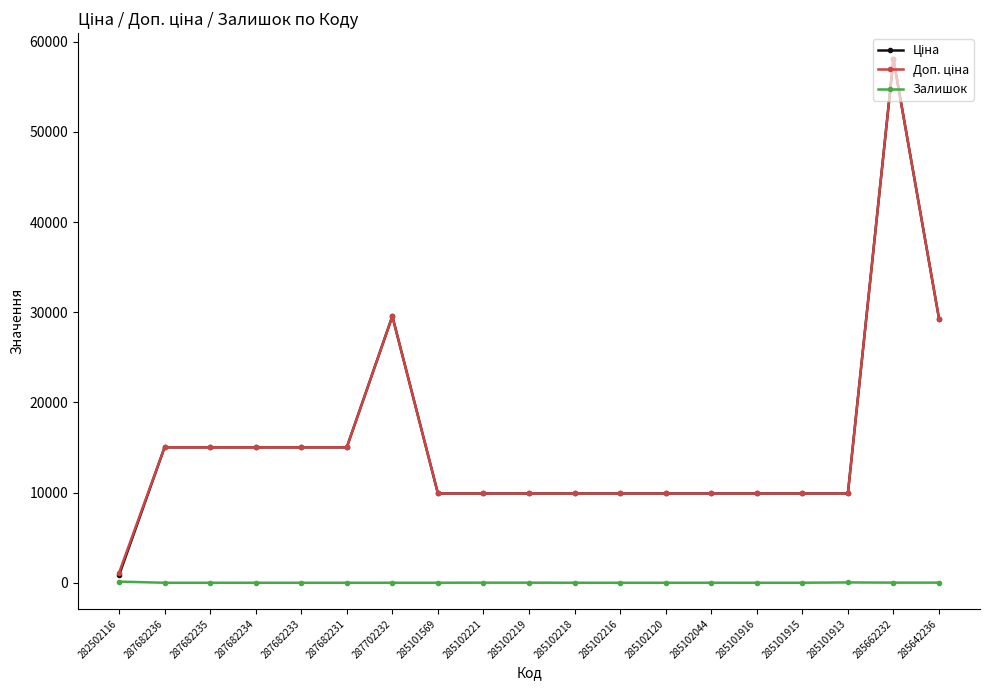

What is the maximum value shown in the chart?

58037.0